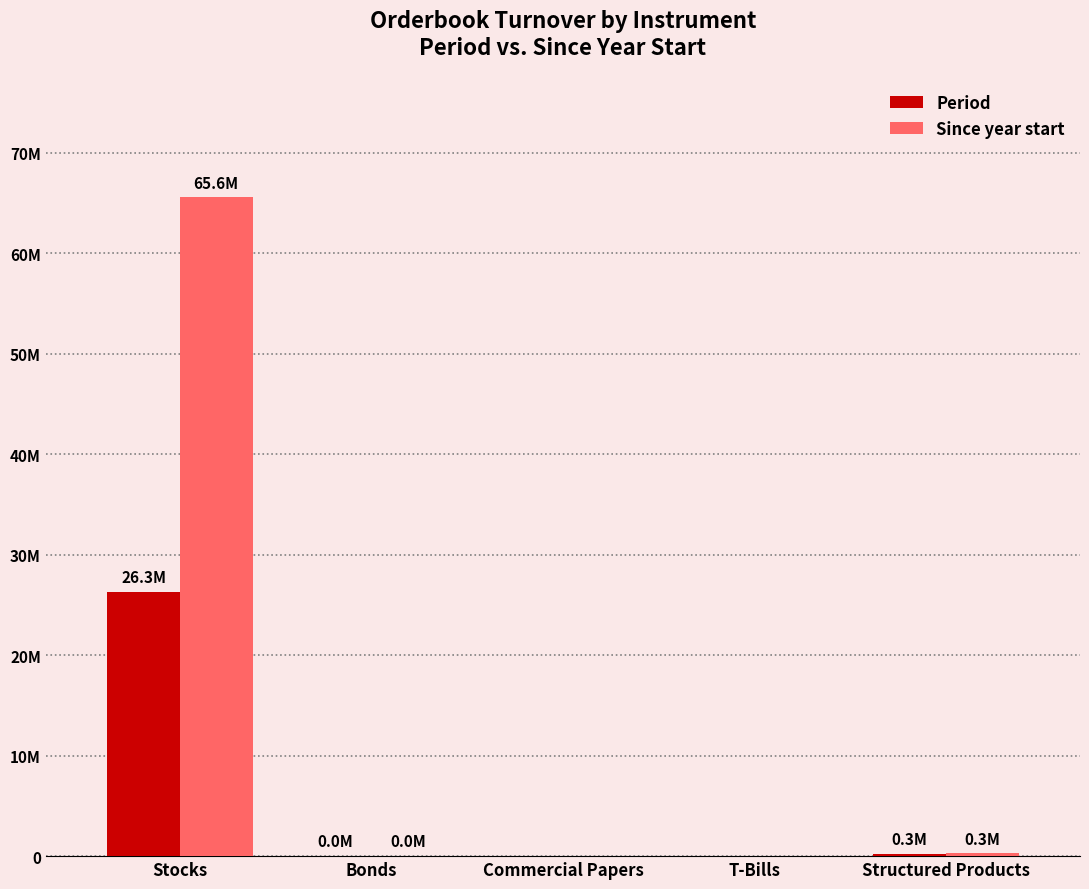

What are all the series names shown in the legend?

Period, Since year start